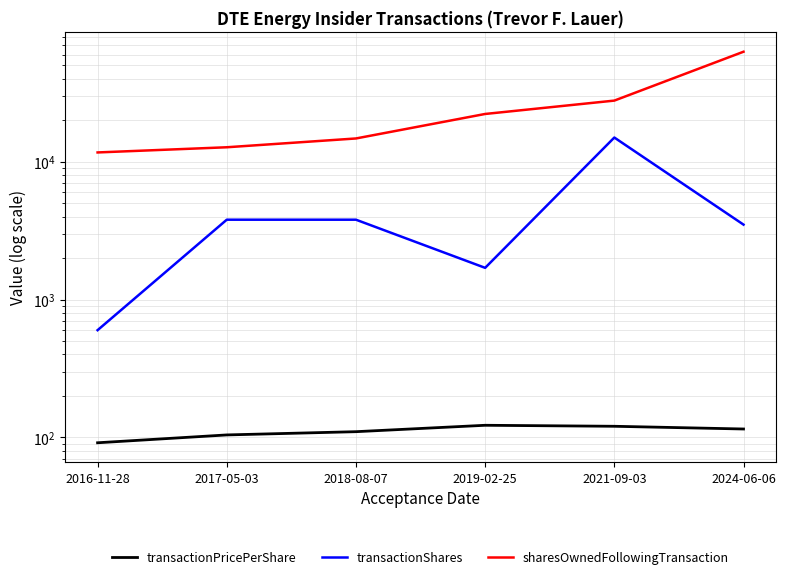

Which category has the lowest value across all series?

2016-11-28